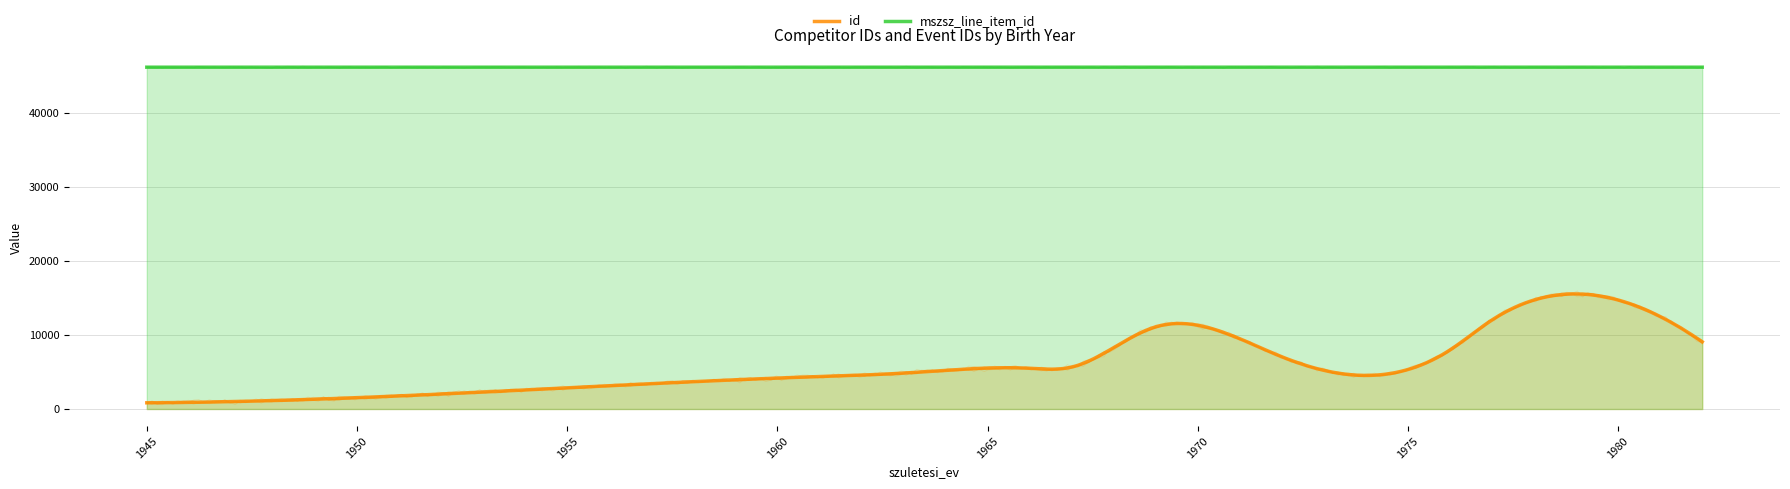

Rank the series by their average value, from highest to lowest.

mszsz_line_item_id, id